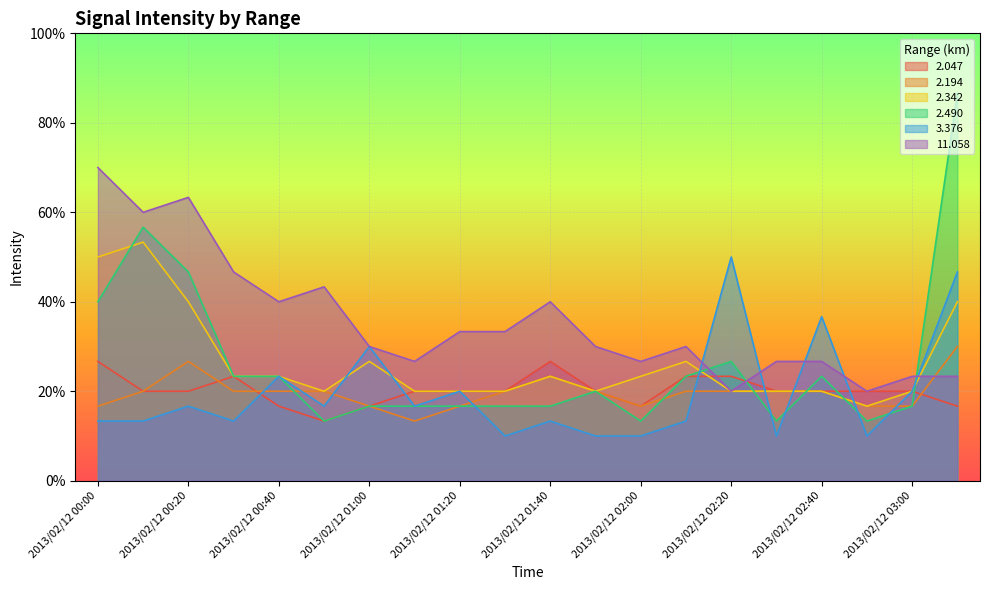

Where is the first local minimum for 3.376?

2013/02/12 00:30